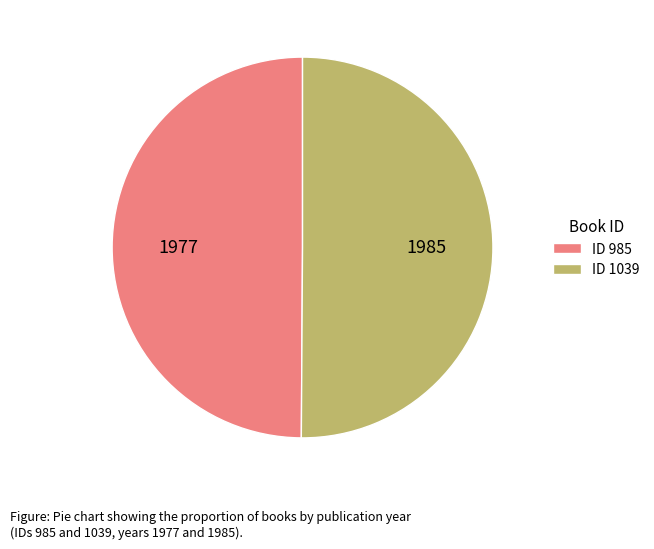

True or false: ID 985 accounts for 41% of the total.

False